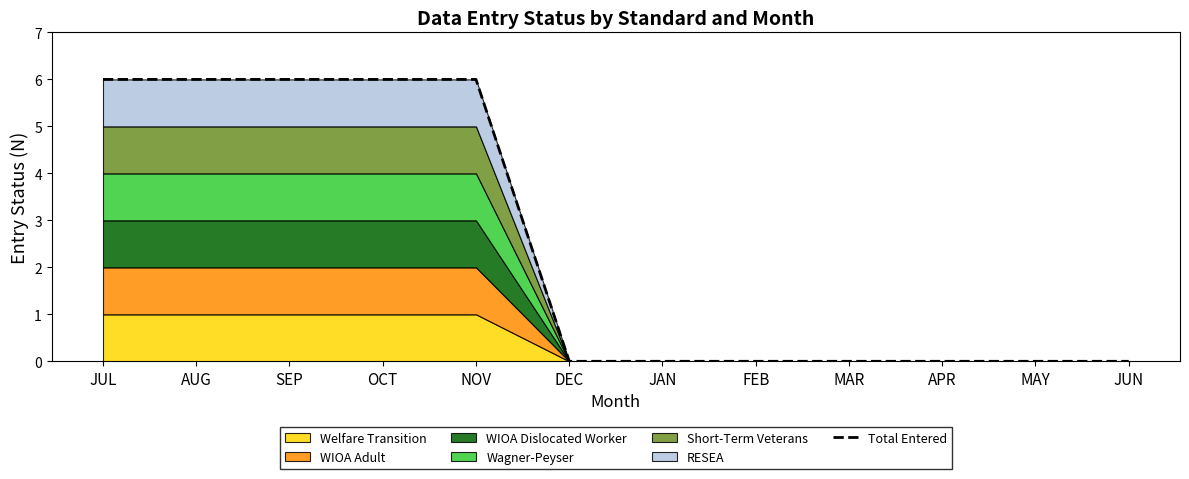

List the labels in order of value, largest first.

JUL, AUG, SEP, OCT, NOV, DEC, JAN, FEB, MAR, APR, MAY, JUN